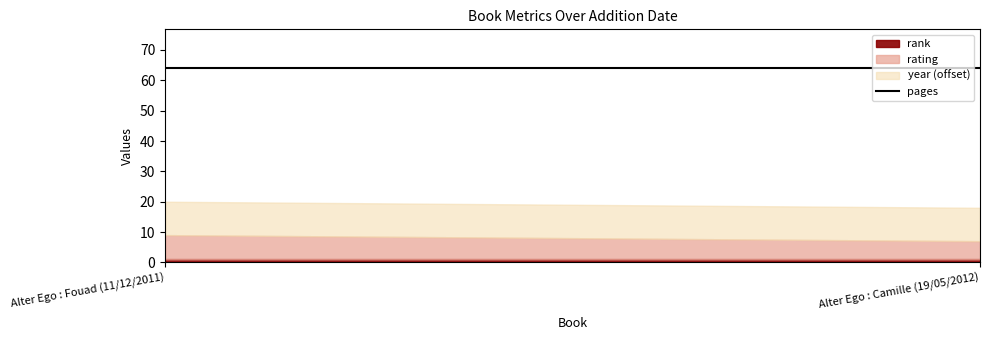

What is the label of the 1st point from the right?

Alter Ego : Camille (19/05/2012)